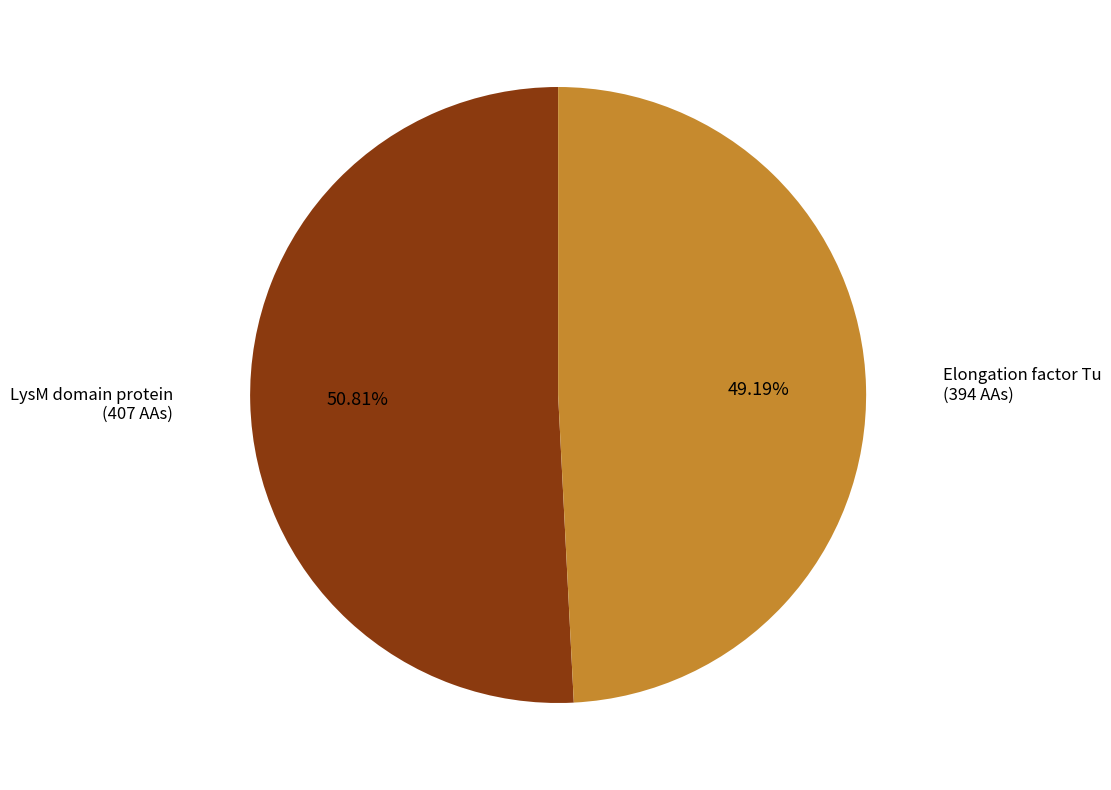

Which slice is the largest?

LysM domain protein (407 AAs)